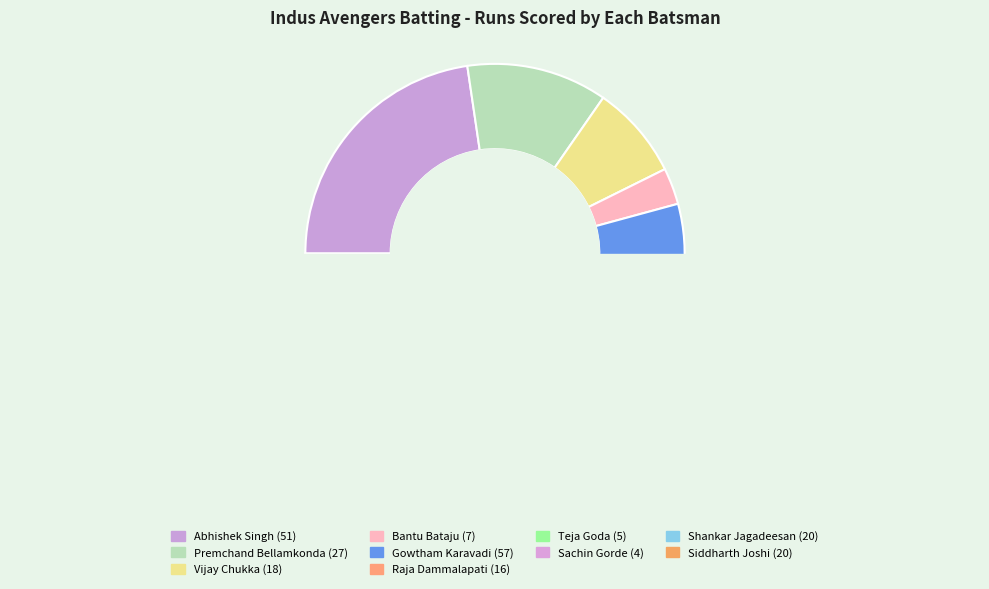

Combined, do Bantu Bataju and Shankar Jagadeesan account for over 50%?

No